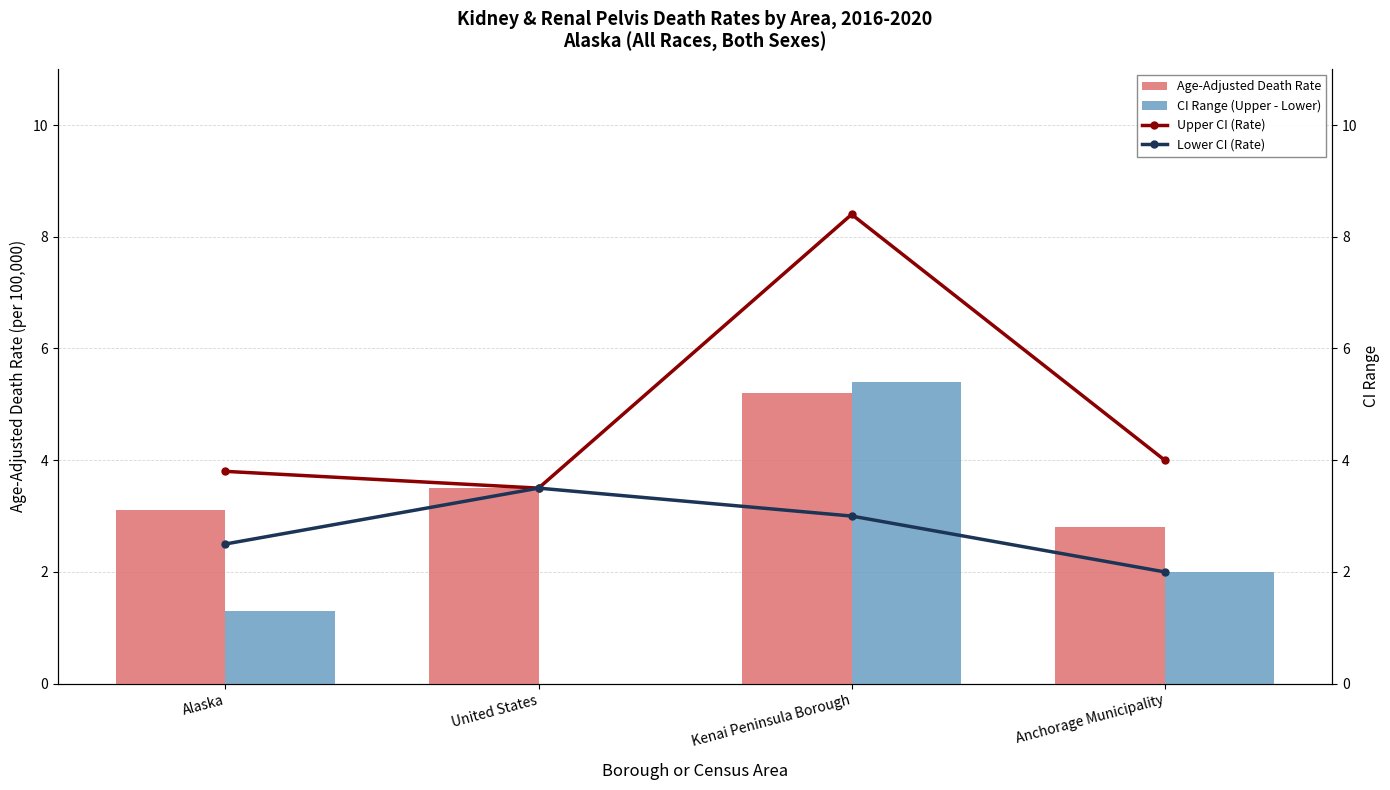

Reading left to right, transcribe all the data shown in this chart.

Age-Adjusted Death Rate: 3.1	3.5	5.2	2.8
CI Range (Upper - Lower): 1.3	0.0	5.4	2.0
Upper CI (Rate): 3.8	3.5	8.4	4.0
Lower CI (Rate): 2.5	3.5	3.0	2.0